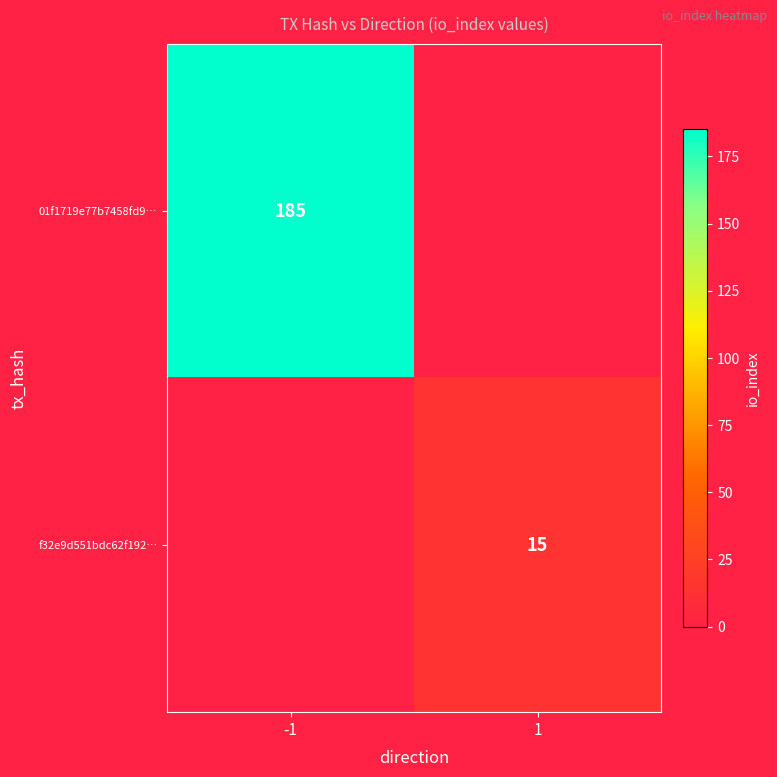

The f32e9d551bdc62f192… series shows 4 at 1. True or false?

False